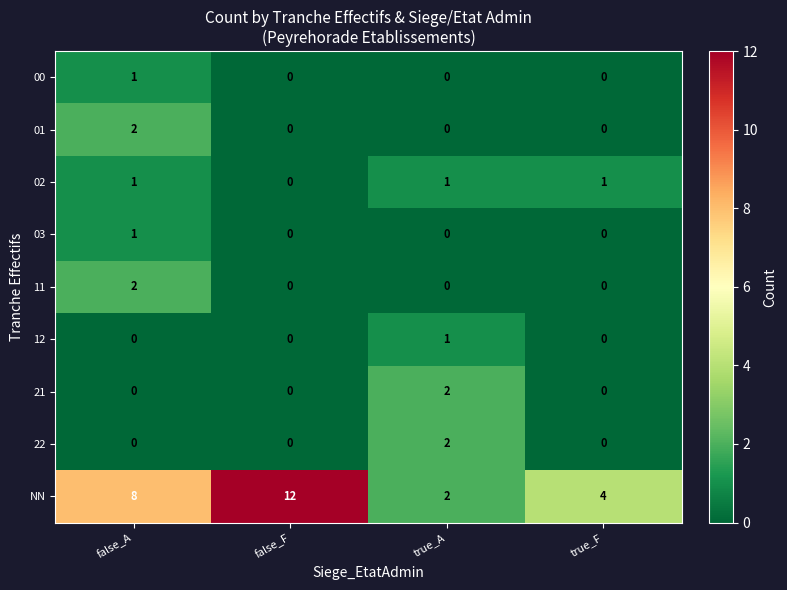

Count the number of categories in the chart.

4